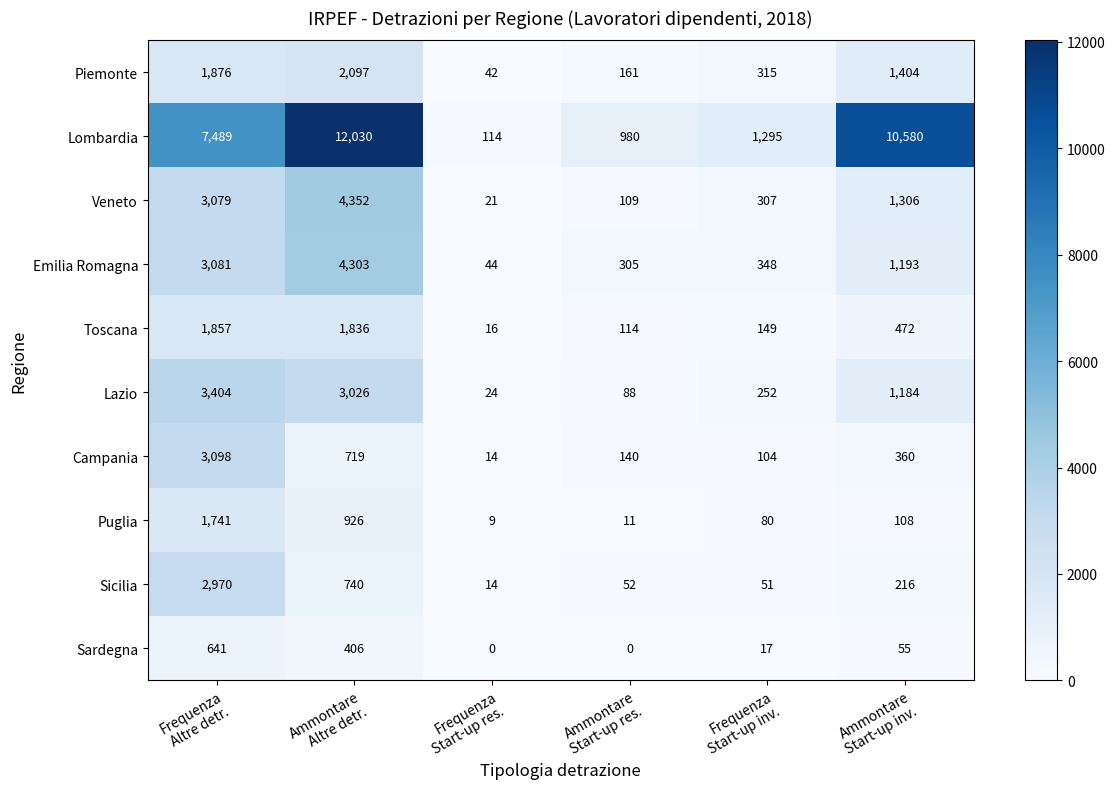

How many distinct data groups are displayed?

10